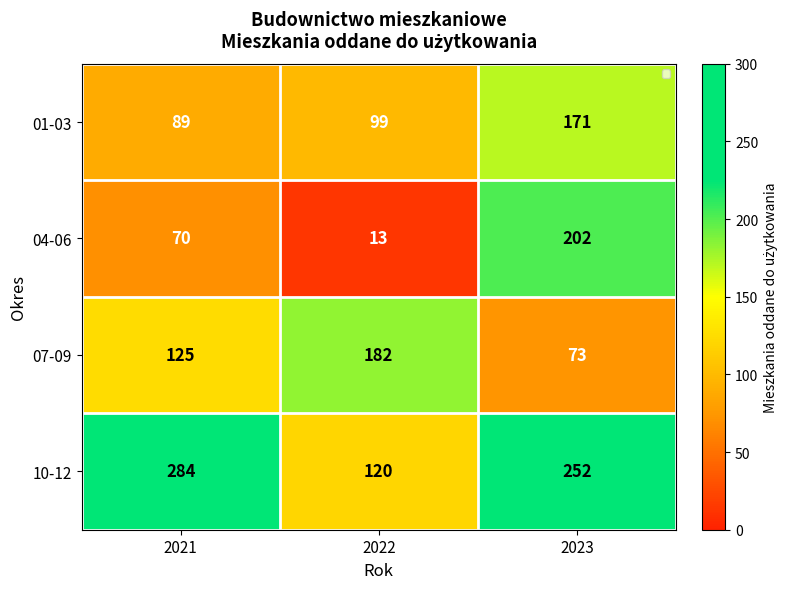

Between 2021 and 2022, which series saw the biggest shift?

10-12